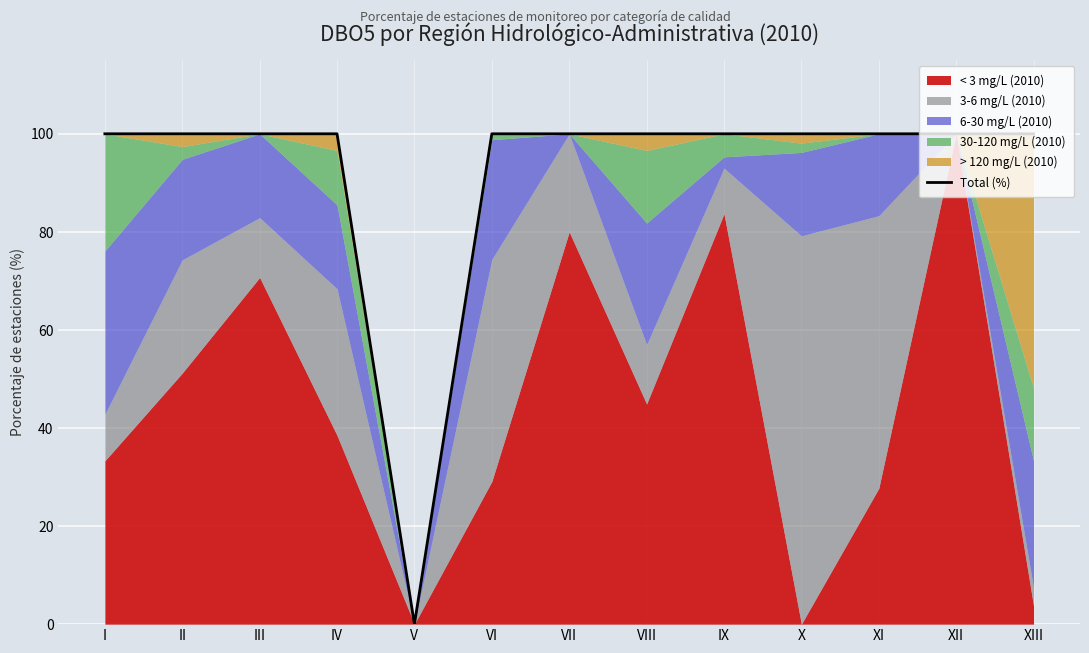

How many data points does each series have?

13